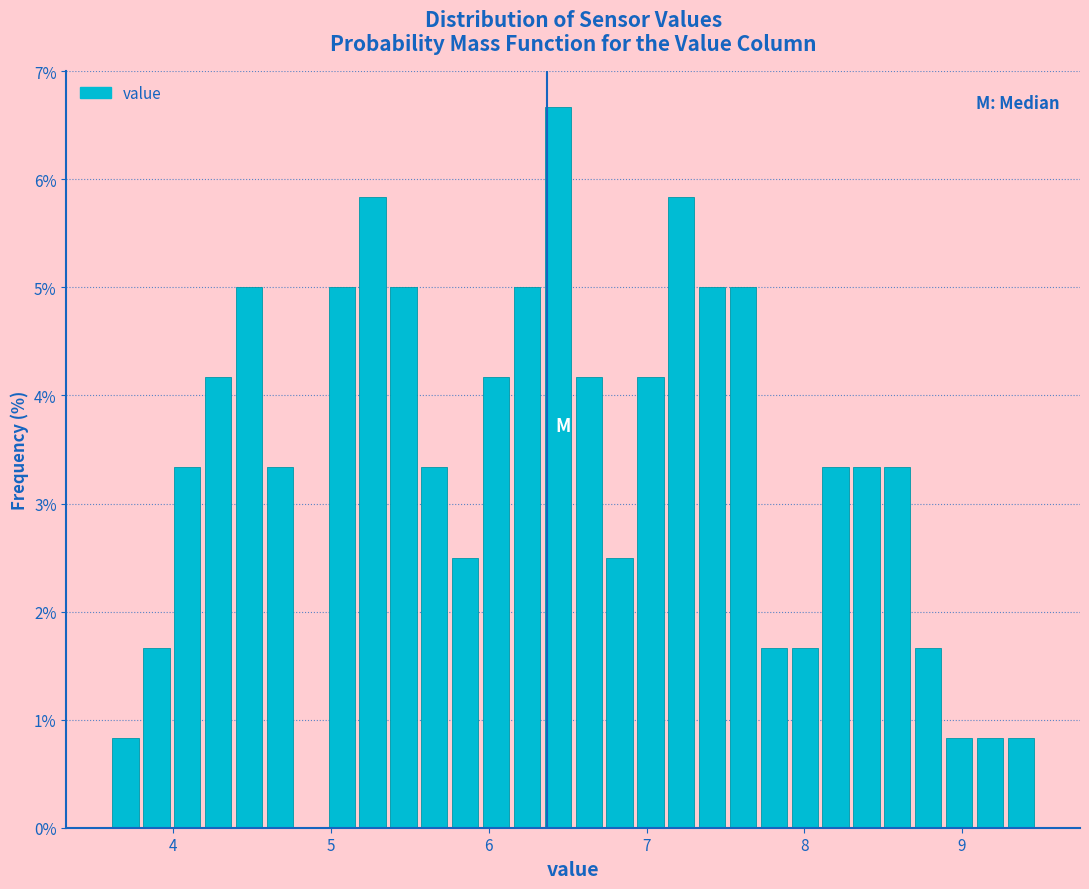

Around what value on the x-axis is the tallest bar? Give the approximate position of its centre, as read against the axis.

6.4